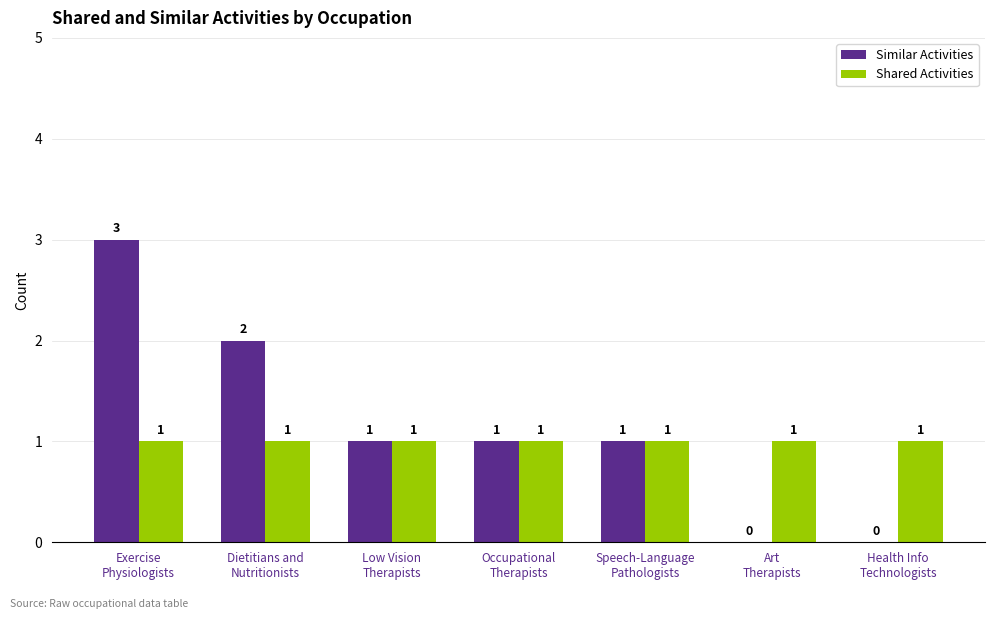

Reading left to right, list all the values displayed in this chart.

Similar Activities: Exercise
Physiologists=3	Dietitians and
Nutritionists=2	Low Vision
Therapists=1	Occupational
Therapists=1	Speech-Language
Pathologists=1	Art
Therapists=0	Health Info
Technologists=0
Shared Activities: Exercise
Physiologists=1	Dietitians and
Nutritionists=1	Low Vision
Therapists=1	Occupational
Therapists=1	Speech-Language
Pathologists=1	Art
Therapists=1	Health Info
Technologists=1